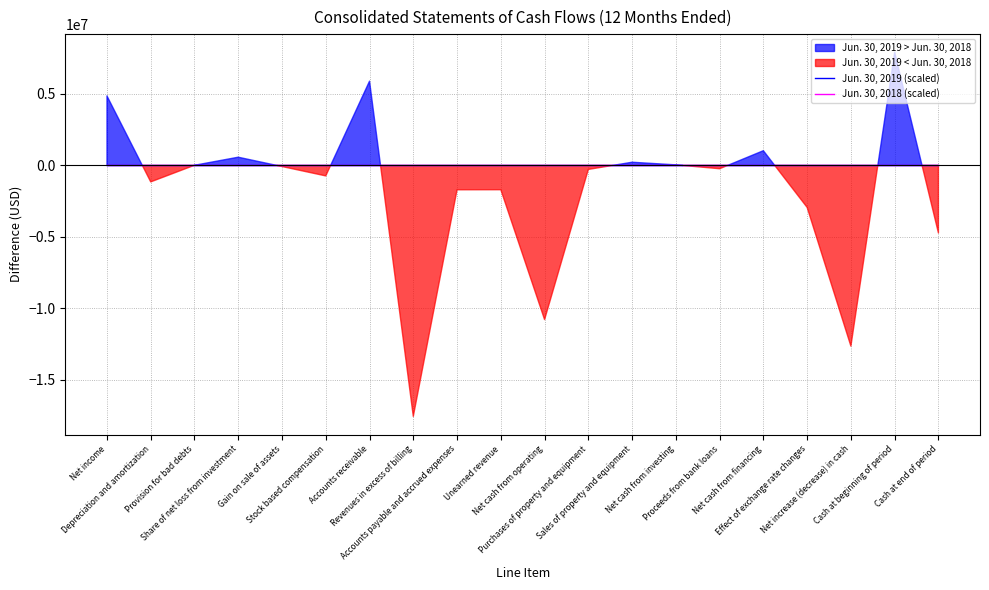

What is the difference between the maximum and minimum values in the Jun. 30, 2019 (scaled) series?

3.3